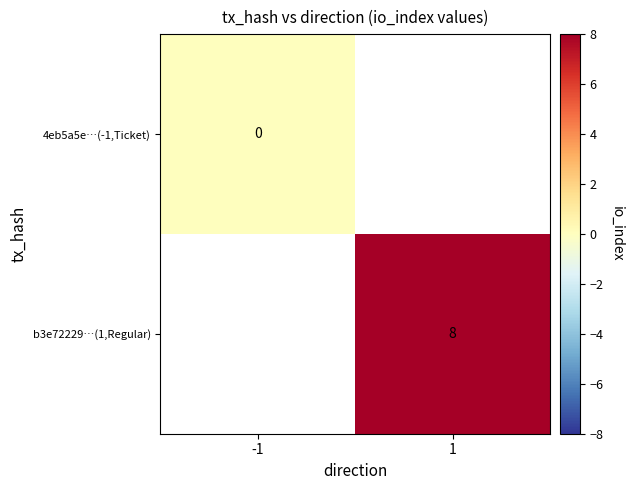

At how many categories does at least one series exceed 0?

1